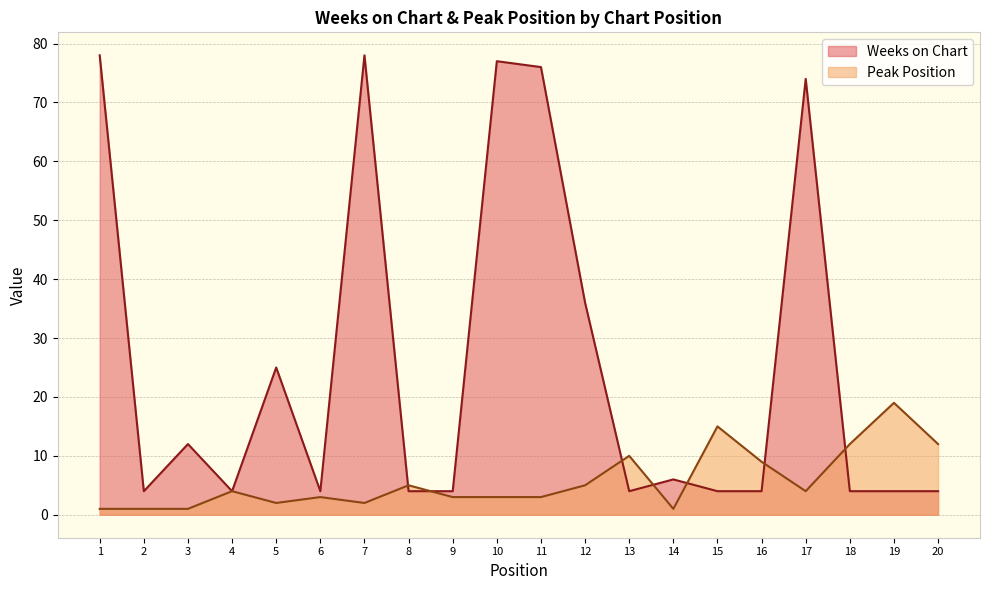

Is the value of Weeks on Chart at 17 greater than the value of Peak Position at 19?

Yes